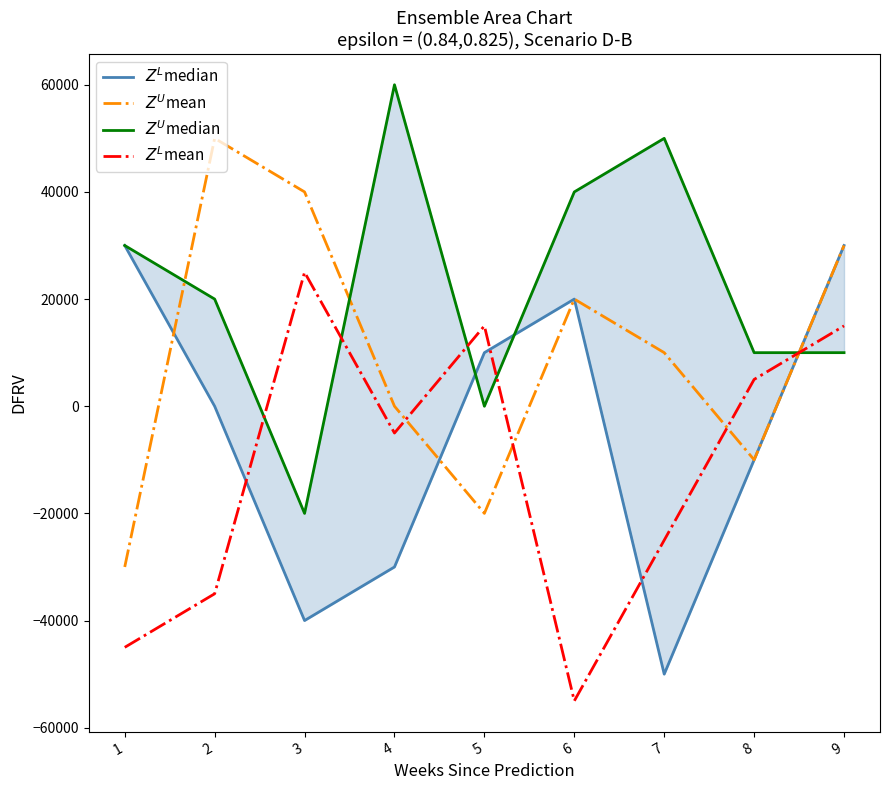

Between 1 and 9, which series saw the biggest shift?

$Z^U$mean